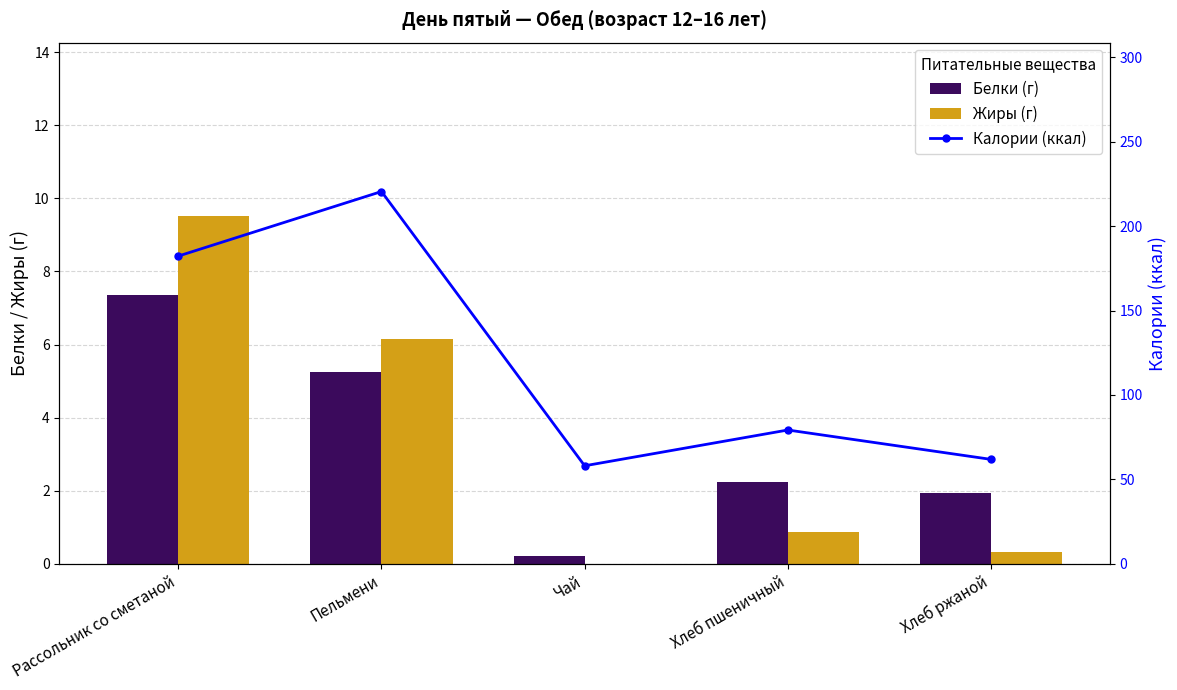

At which category is the sum across all series the highest?

Пельмени